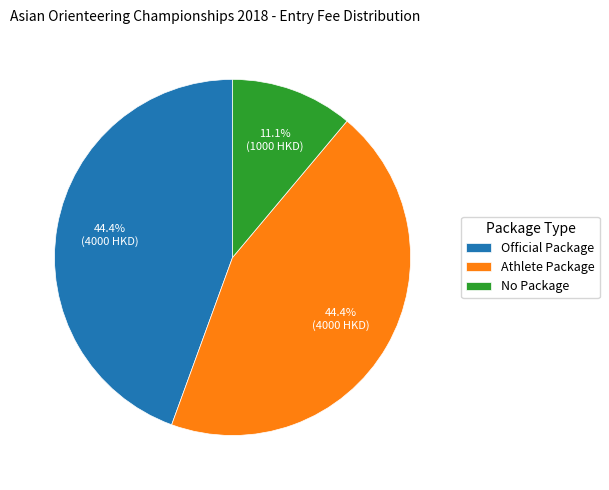

How much of the chart is everything except Official Package?

55.6%